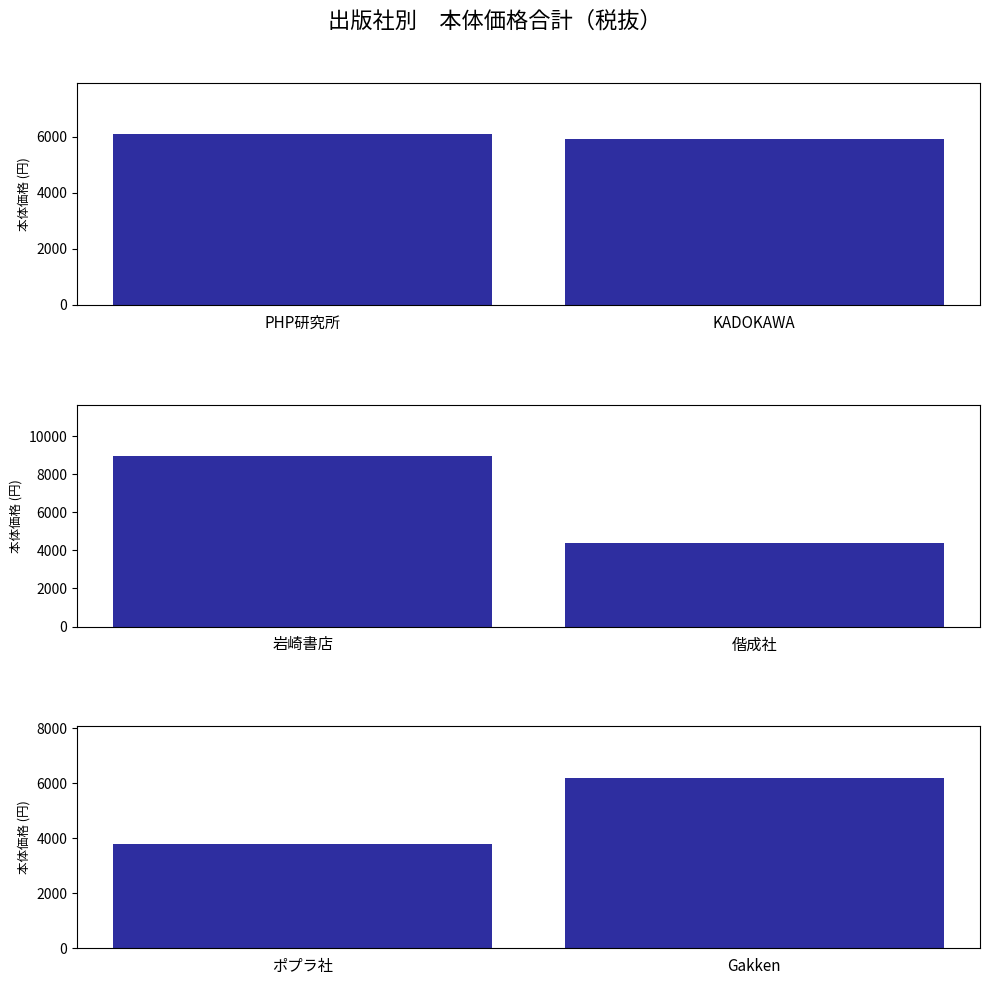

What position from the left is KADOKAWA?

2